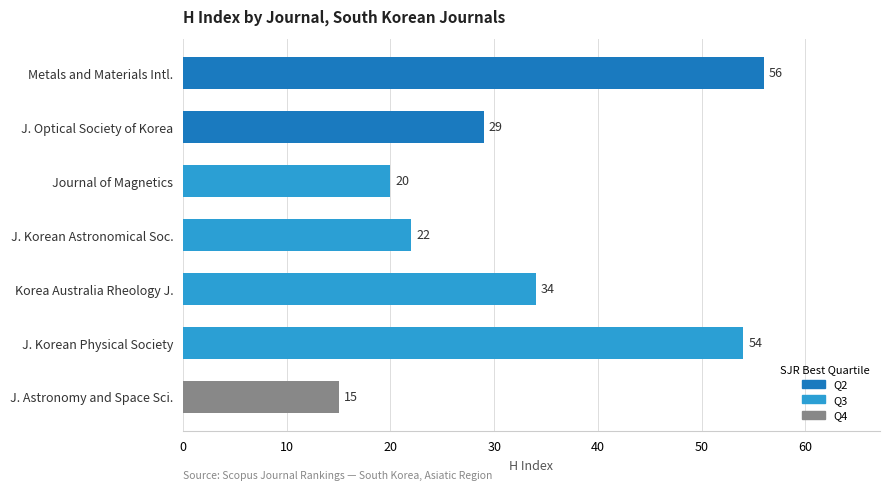

Reading bottom to top, extract all data points from this chart.

15	54	34	22	20	29	56